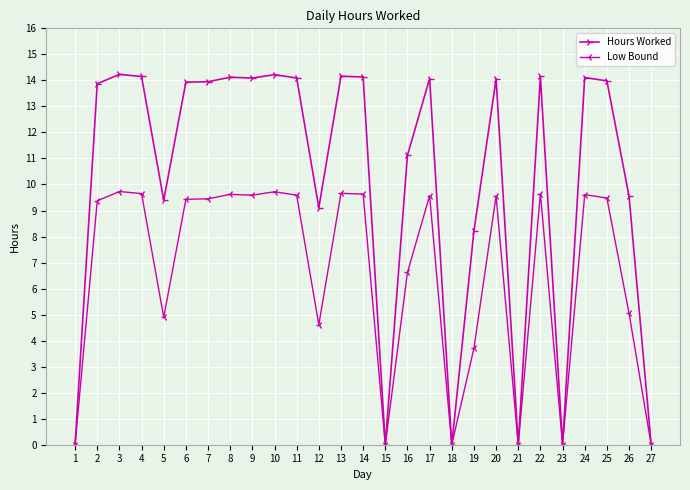

True or false: Low Bound has more than 0 points higher than both neighbors.

True